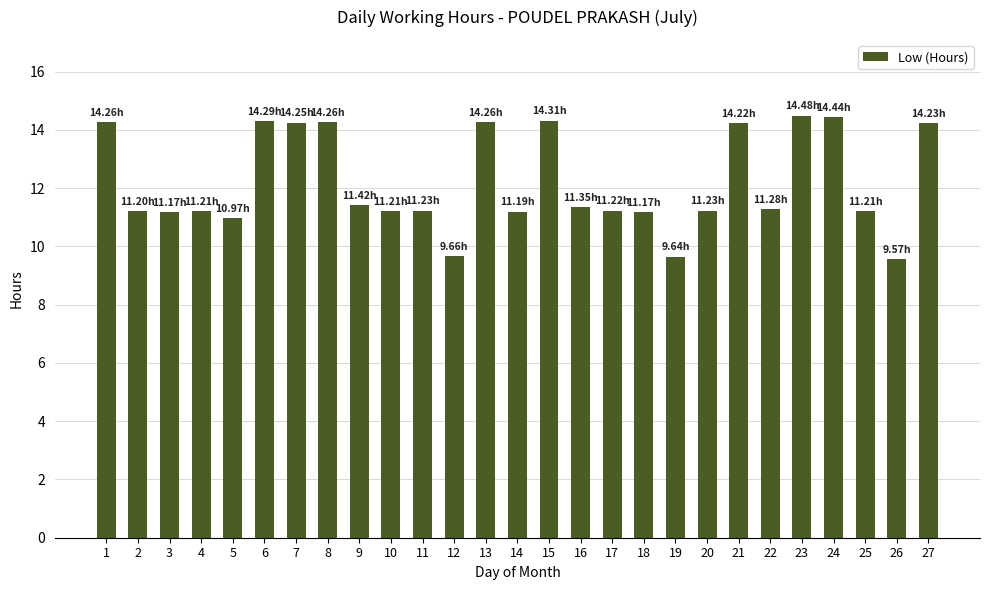

What is the sum of all values?

328.9